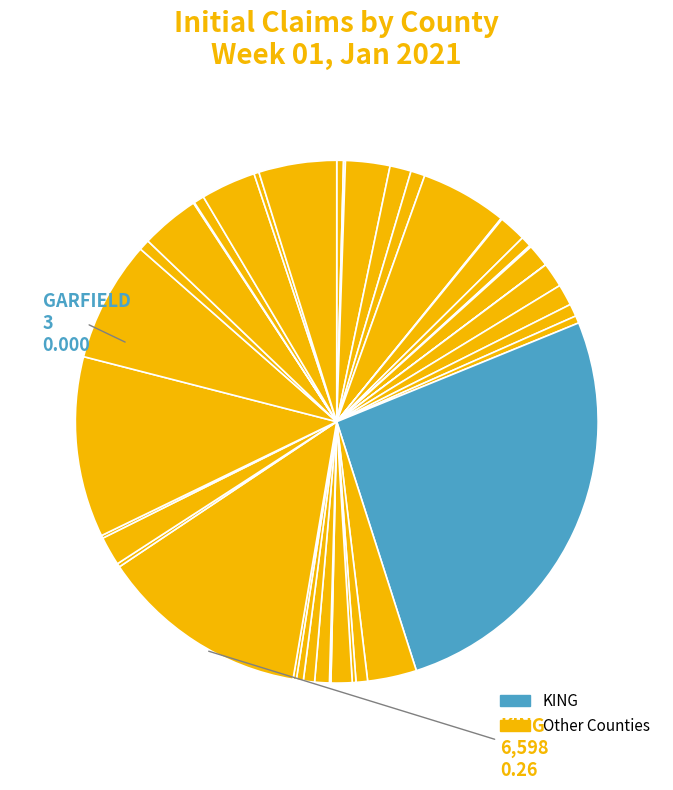

Does any single category account for the majority?

No